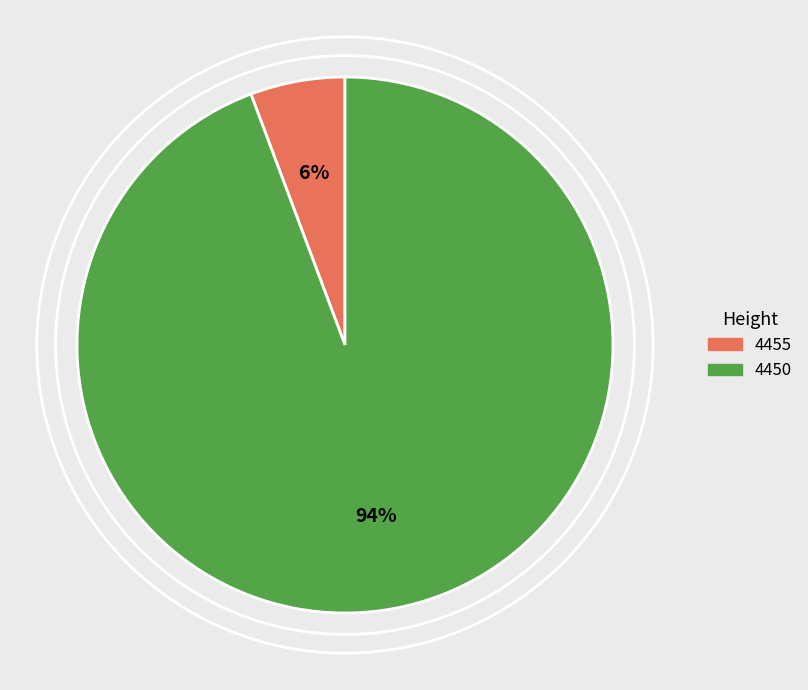

True or false: 4455 accounts for 6% of the total.

True